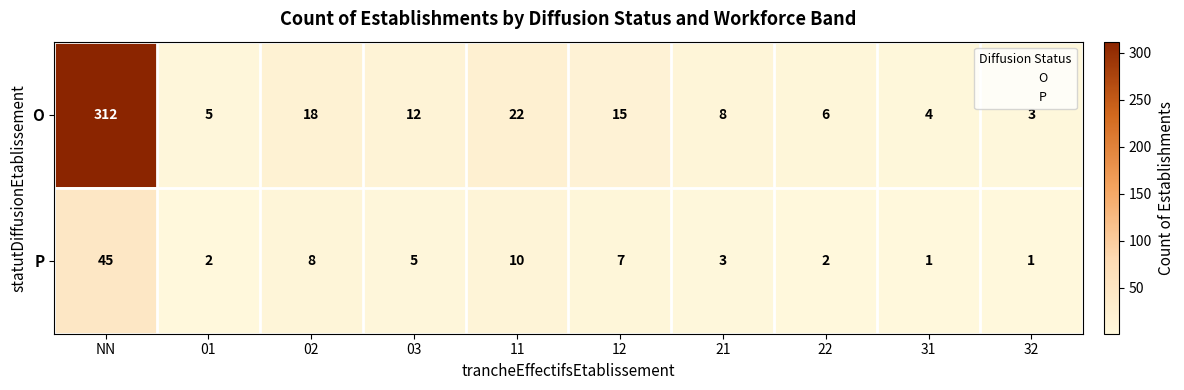

Is it true that O equals 4 at 31?

True